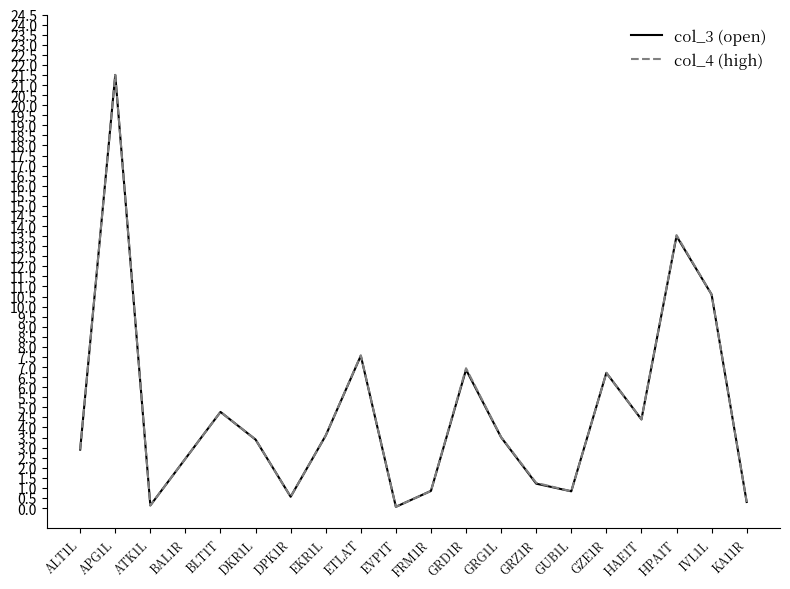

How many interior local peaks does the col_4 (high) series have?

6